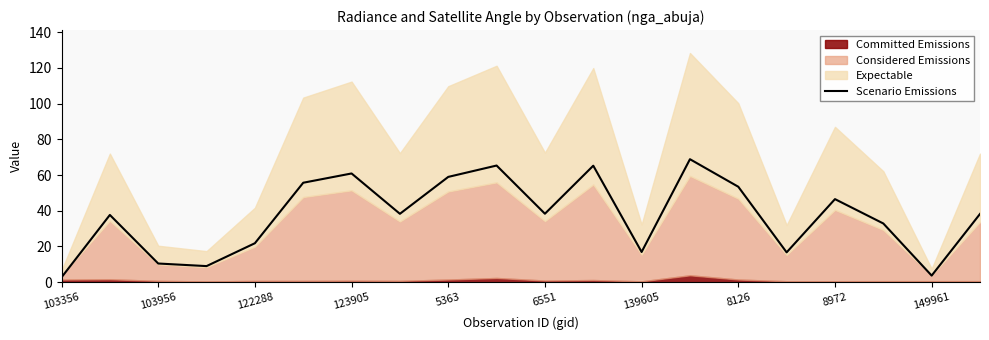

Is it true that Scenario Emissions equals 21.8 at 122288?

True